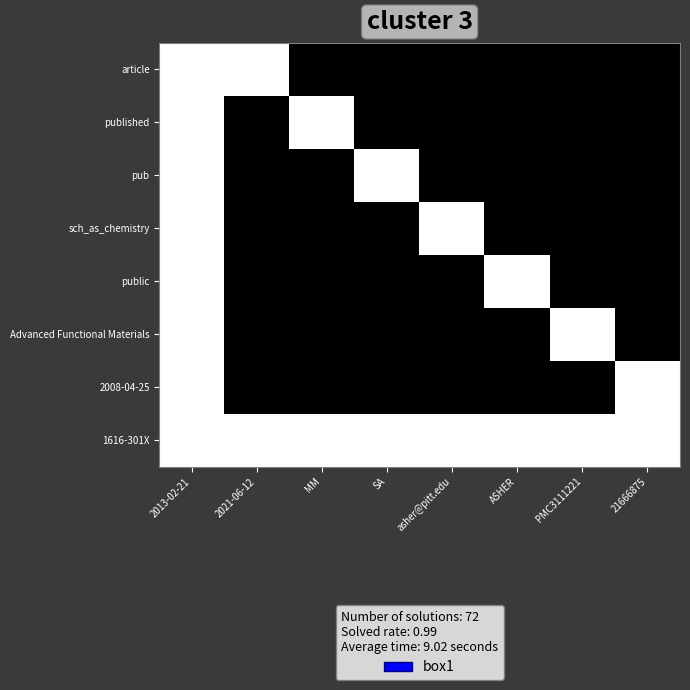

What is the spread (max minus min) of values at ASHER?

1